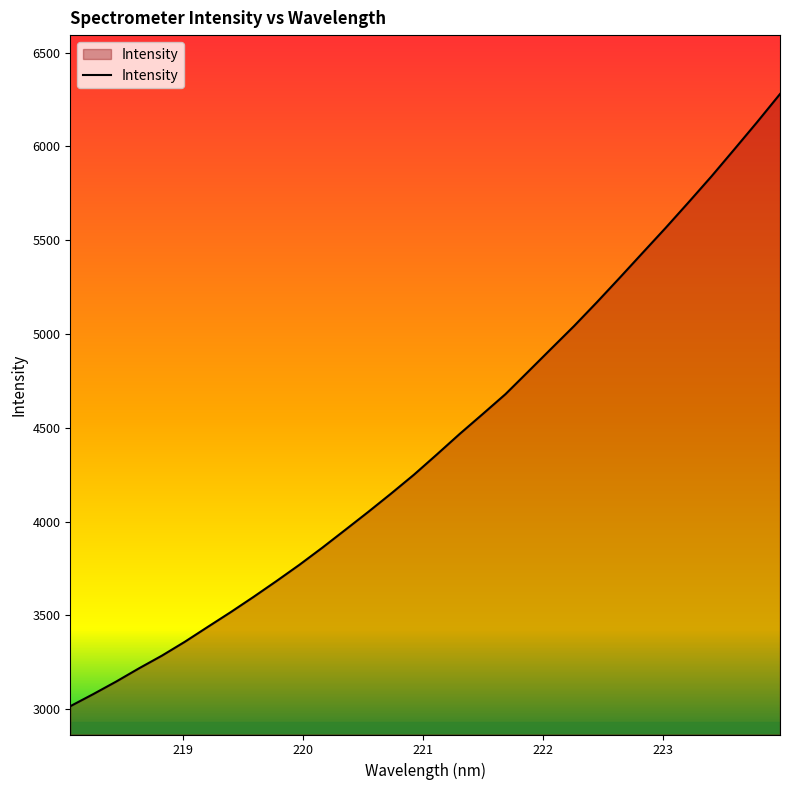

What is the maximum value shown in the chart?

6279.3